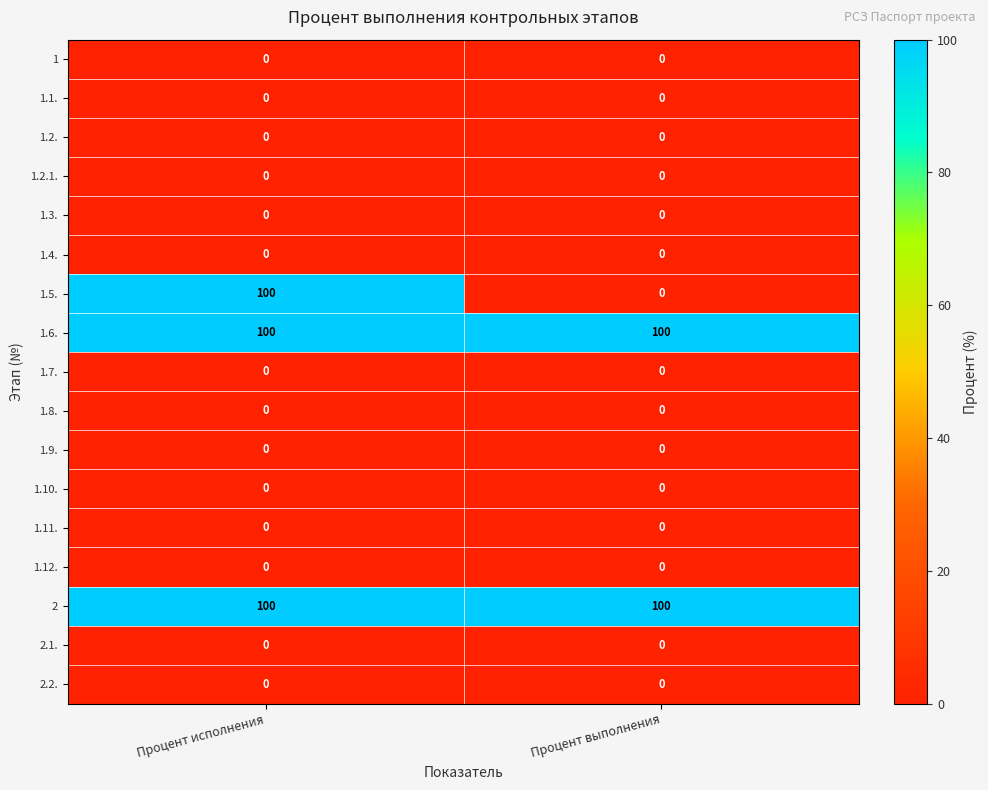

At which category is the sum across all series the highest?

Процент исполнения